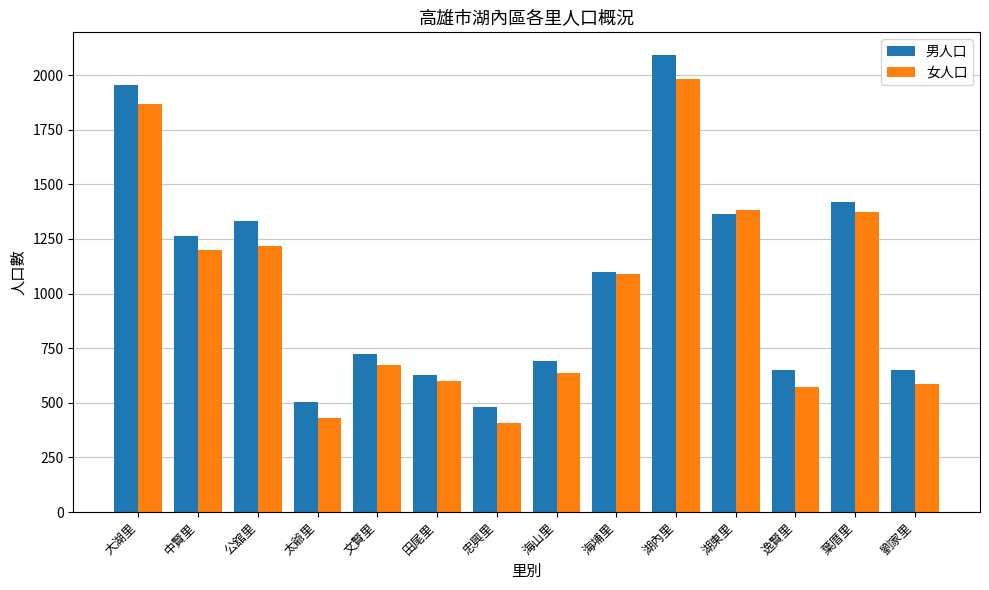

Are the bars horizontal?

No